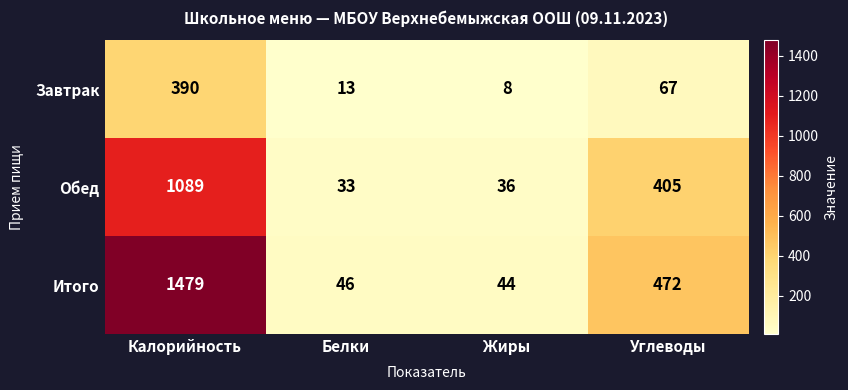

The Итого series shows 46 at Белки. True or false?

True